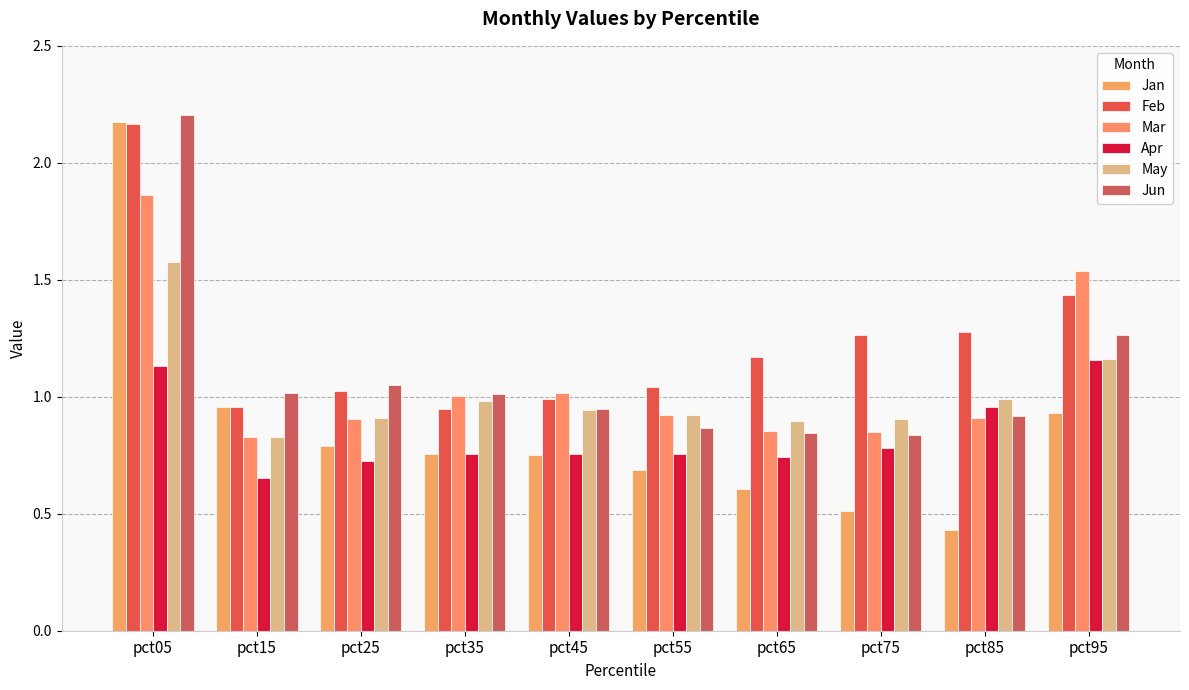

At which label does Feb first exceed 1?

pct05